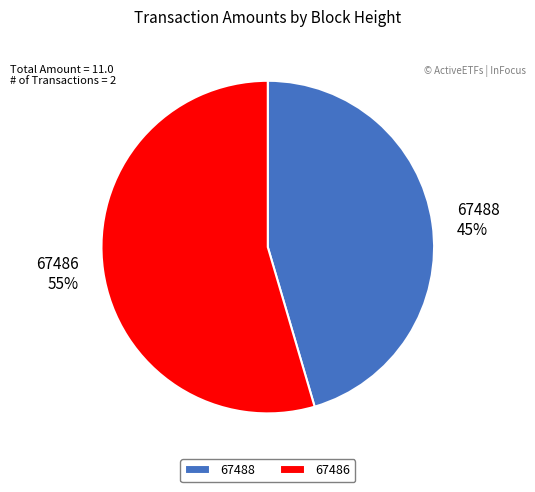

What percentage is the 67486 slice, to the nearest percent?

55%